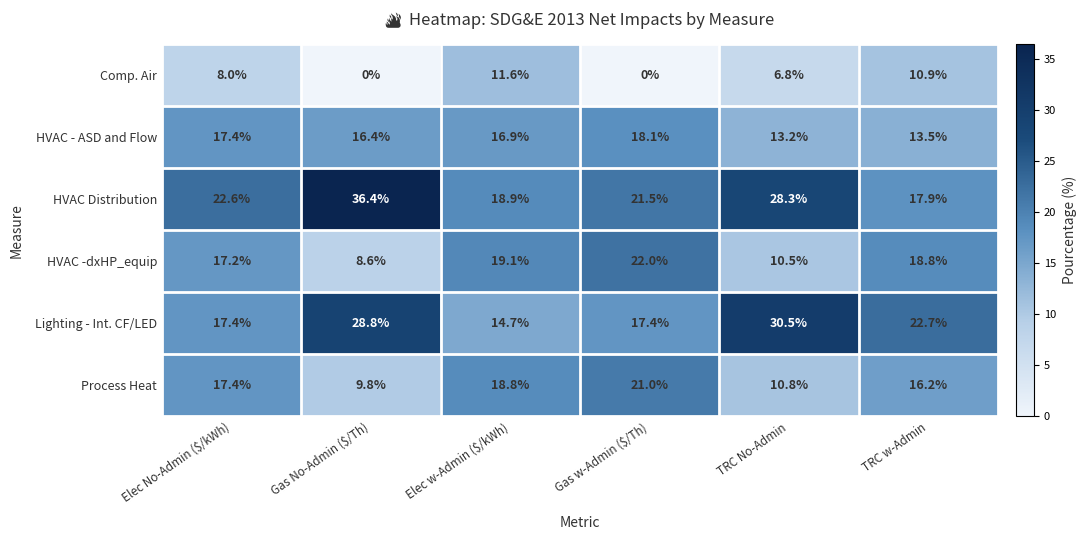

What is the difference between the maximum and minimum values in the Lighting - Int. CF/LED series?

15.8